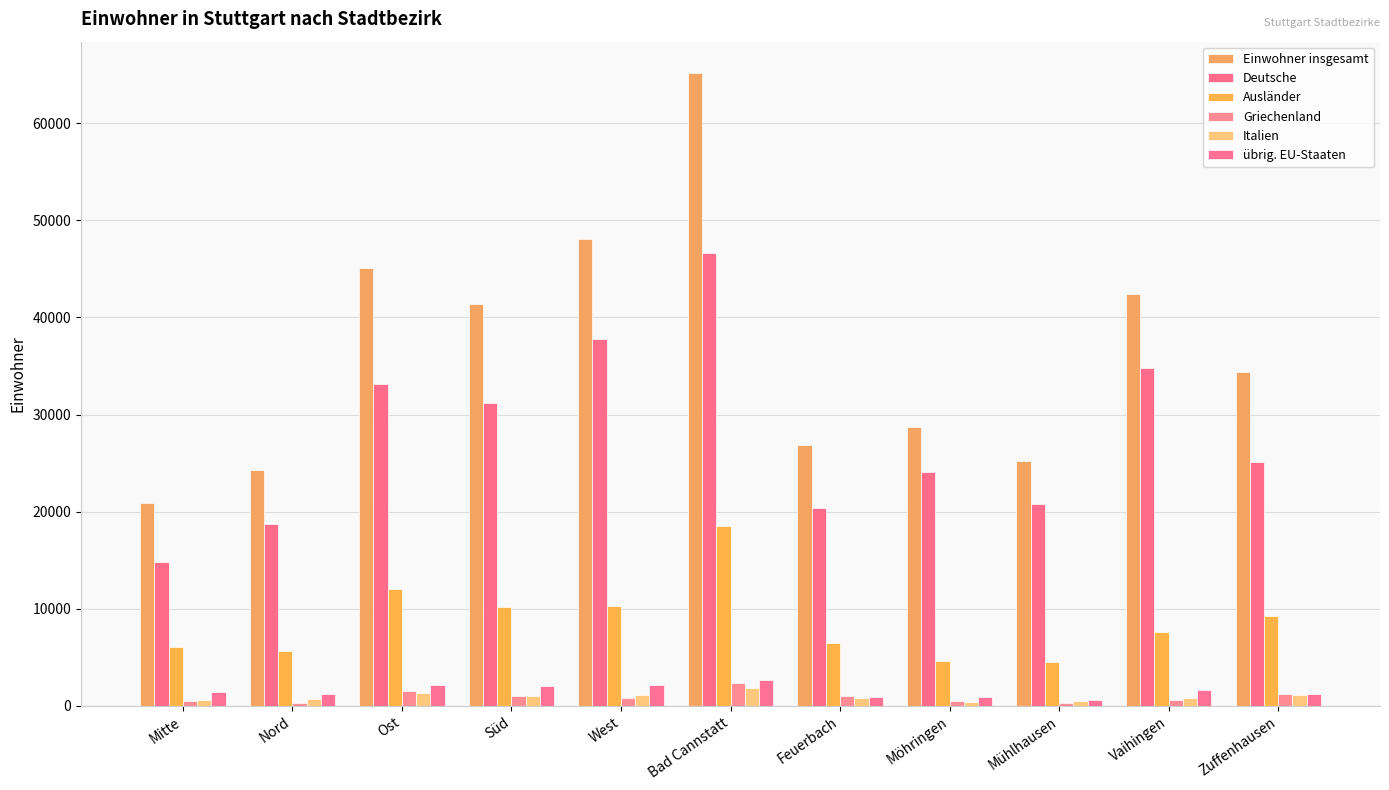

List the labels in order of Deutsche value, smallest first.

Mitte, Nord, Feuerbach, Mühlhausen, Möhringen, Zuffenhausen, Süd, Ost, Vaihingen, West, Bad Cannstatt